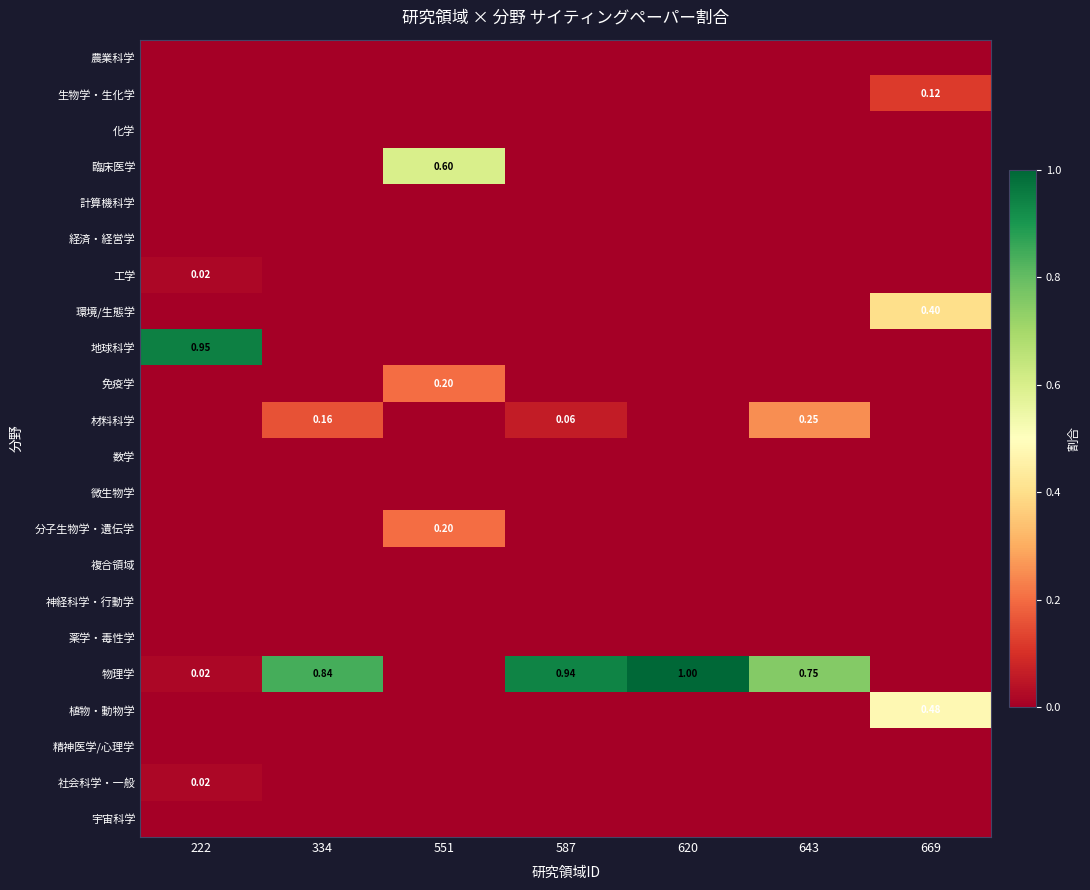

Is the value of 物理学 at 587 greater than the value of 社会科学・一般 at 222?

Yes